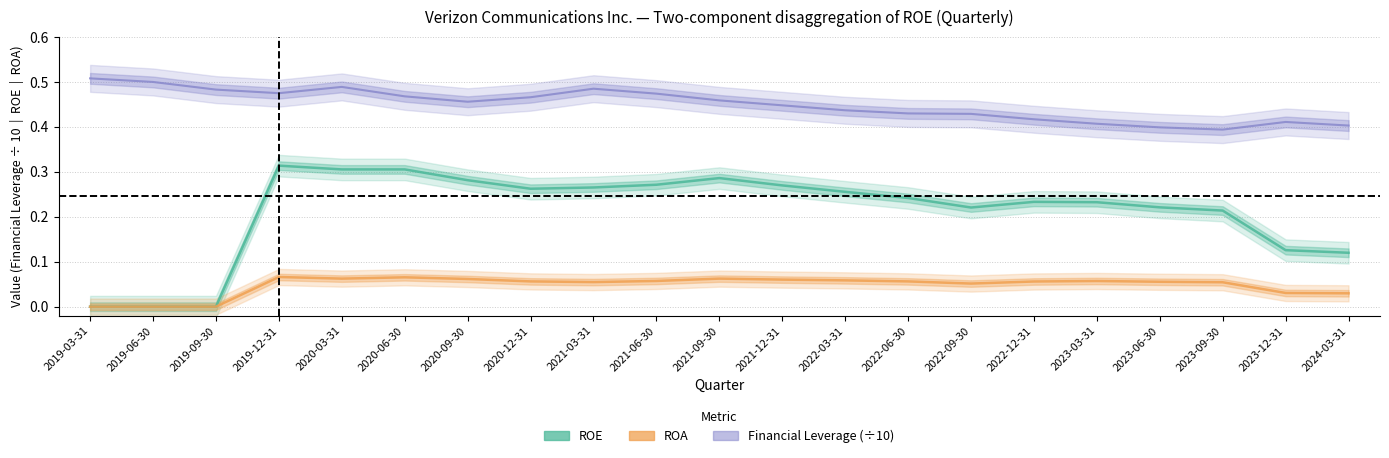

At 2022-06-30, list the series in order from largest to smallest.

Financial Leverage, ROE, ROA